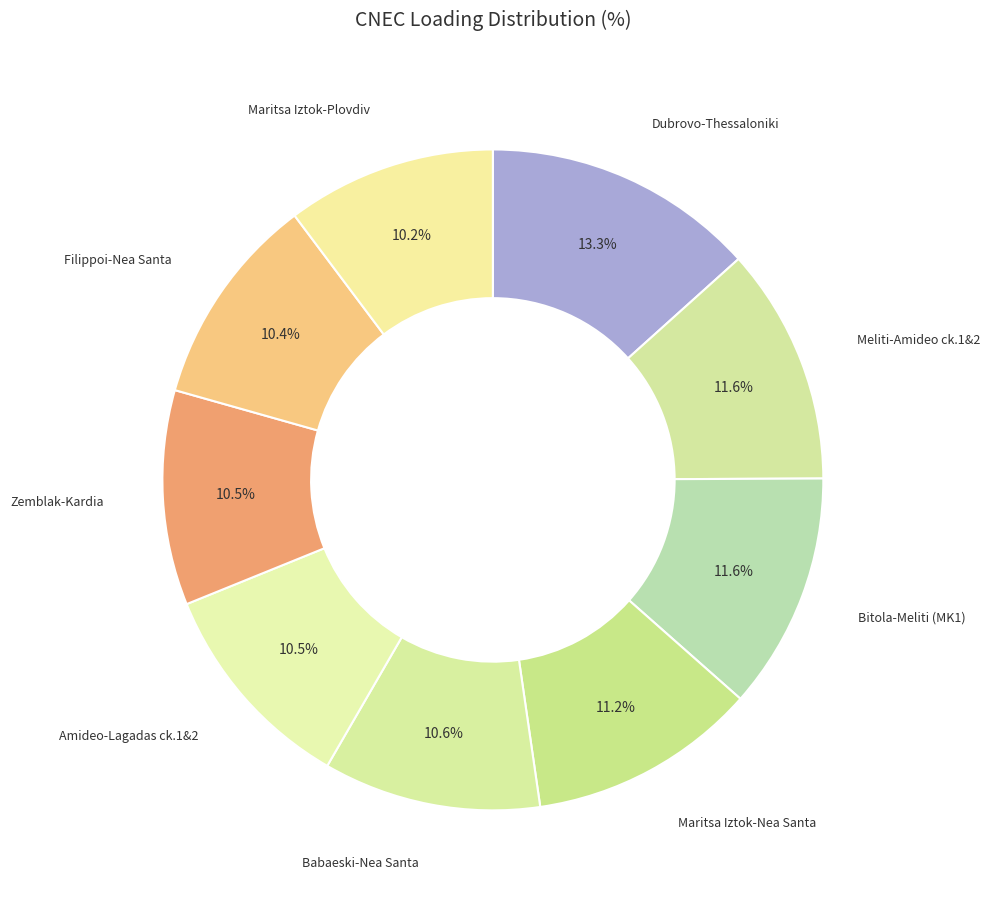

Which category has the biggest portion of the pie?

Dubrovo-Thessaloniki